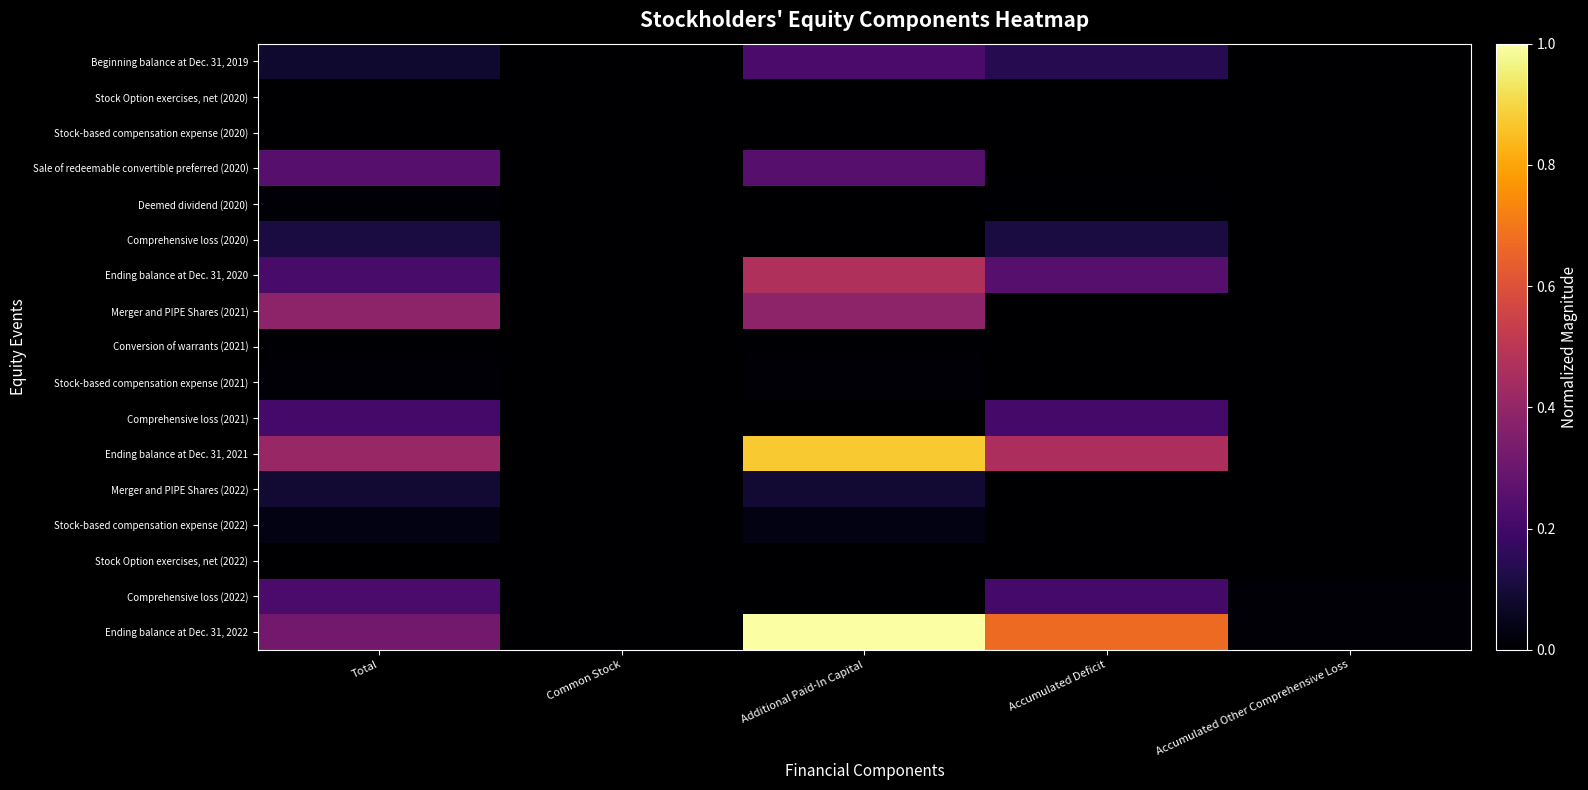

At which category is the sum across all series the highest?

Additional Paid-In Capital